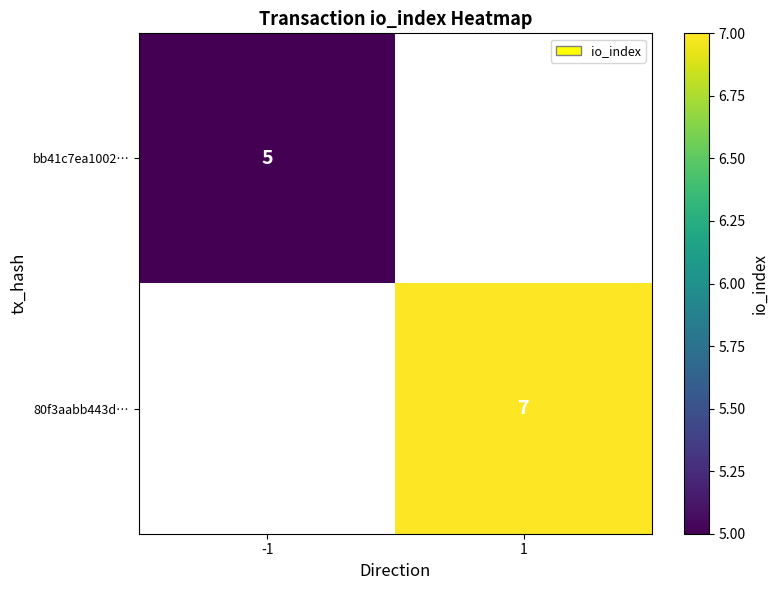

The 80f3aabb443d… series shows 12 at 1. True or false?

False